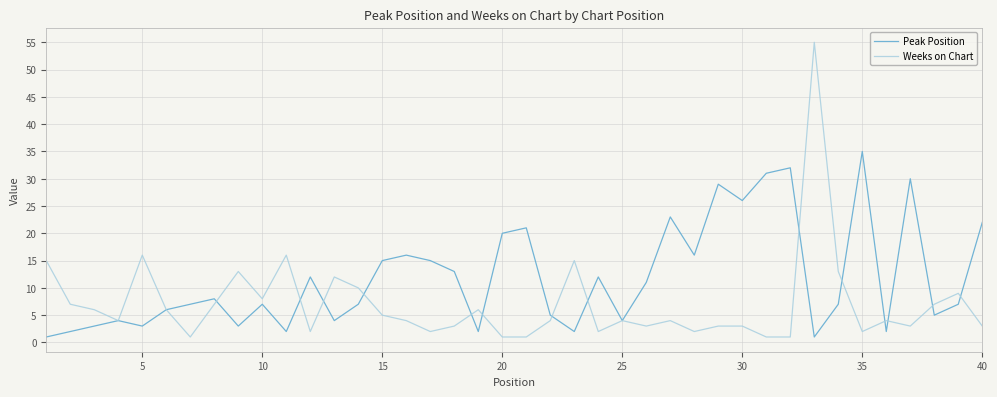

Does the chart have visible grid lines?

Yes